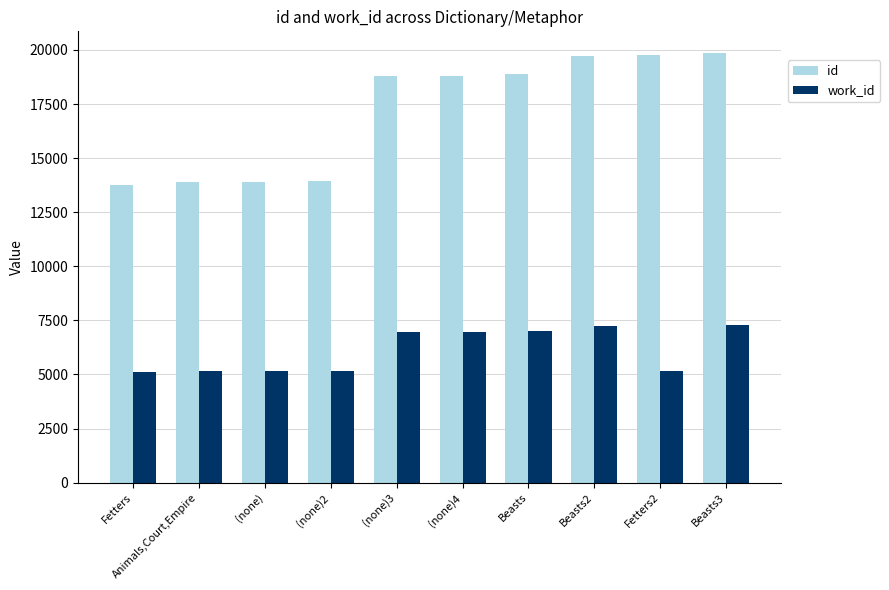

The value of work_id at Beasts2 is 2476. True or false?

False